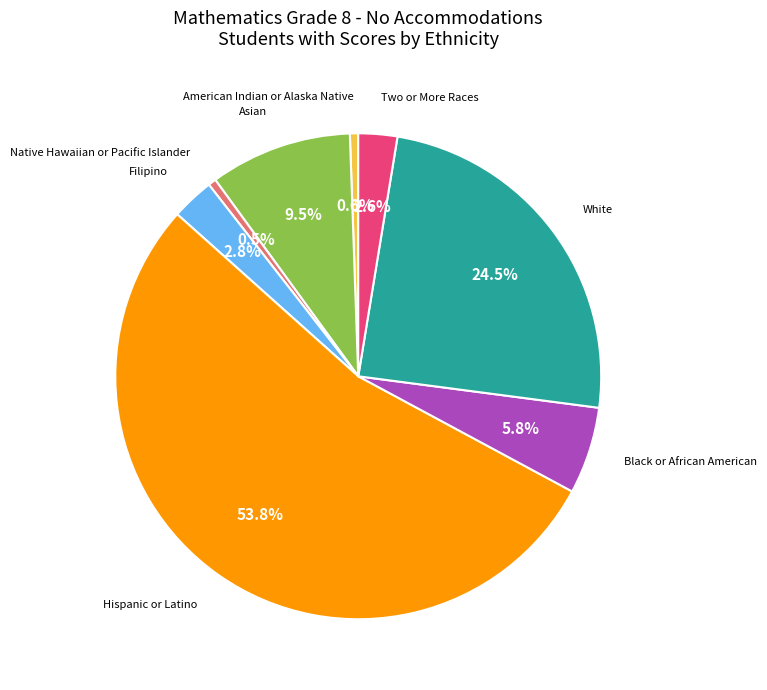

Count the number of slices in the pie.

8